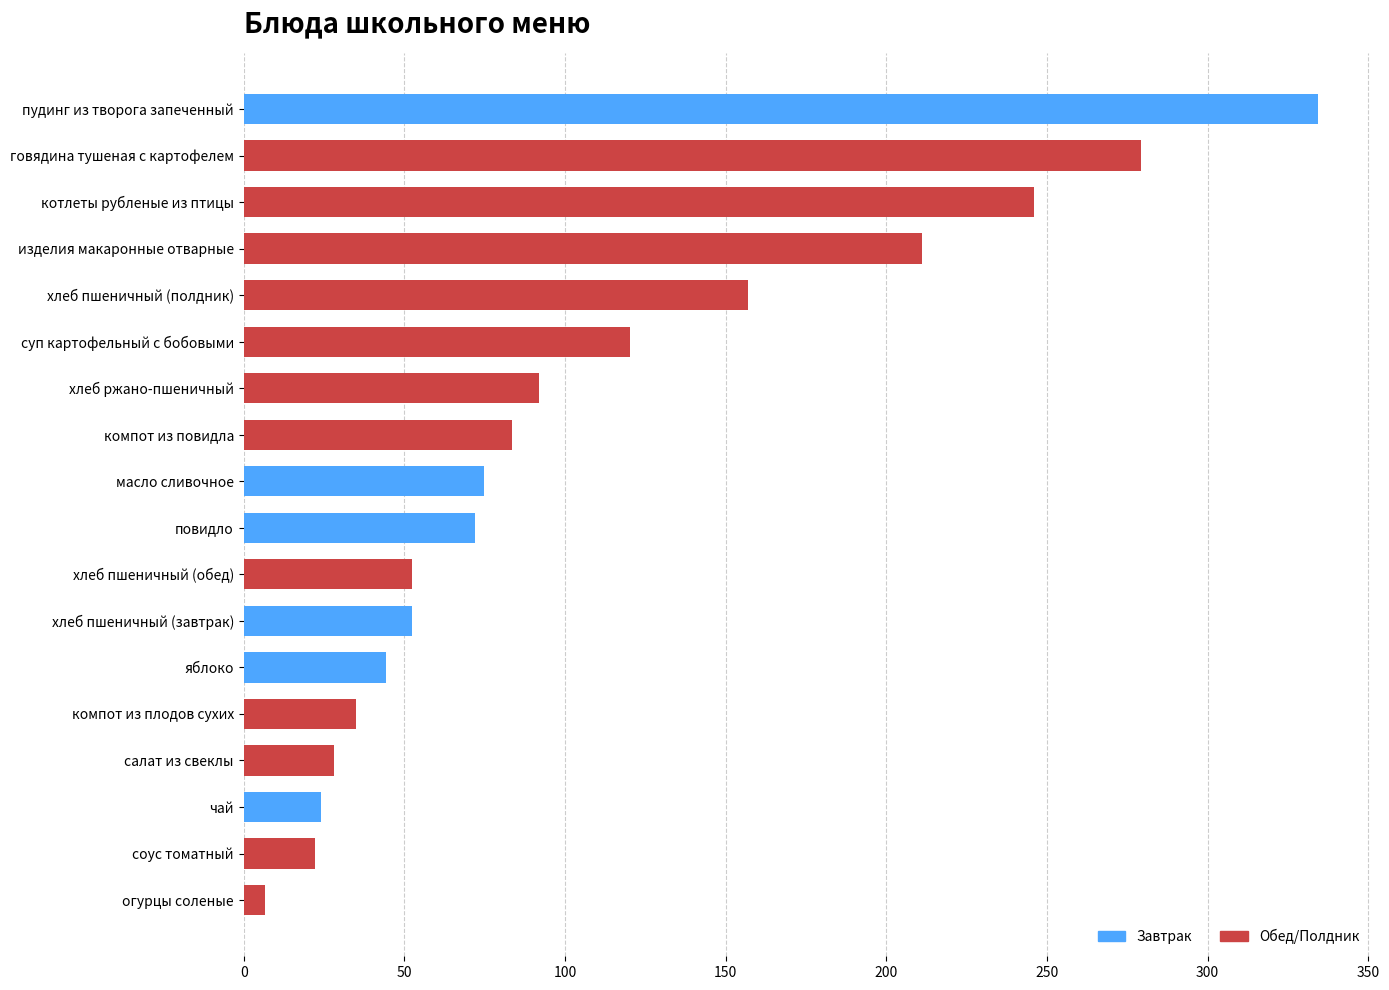

What is the sum of all values?

1935.5